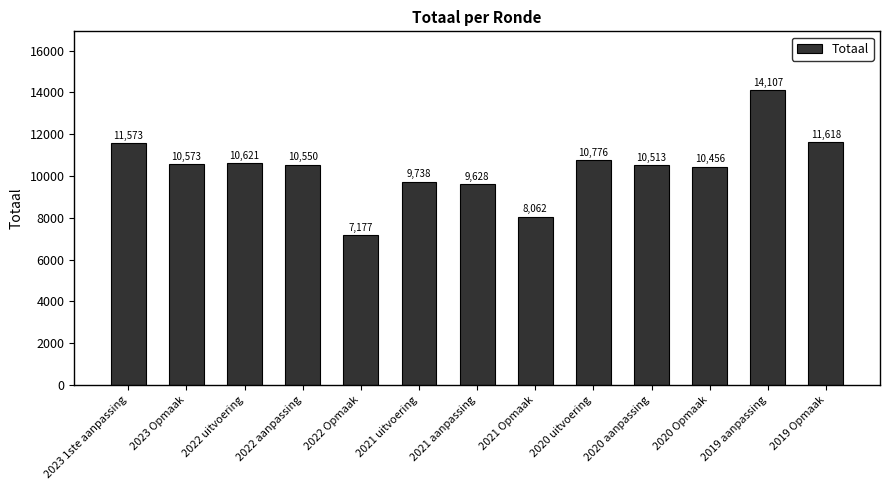

How many bars are there in total?

13